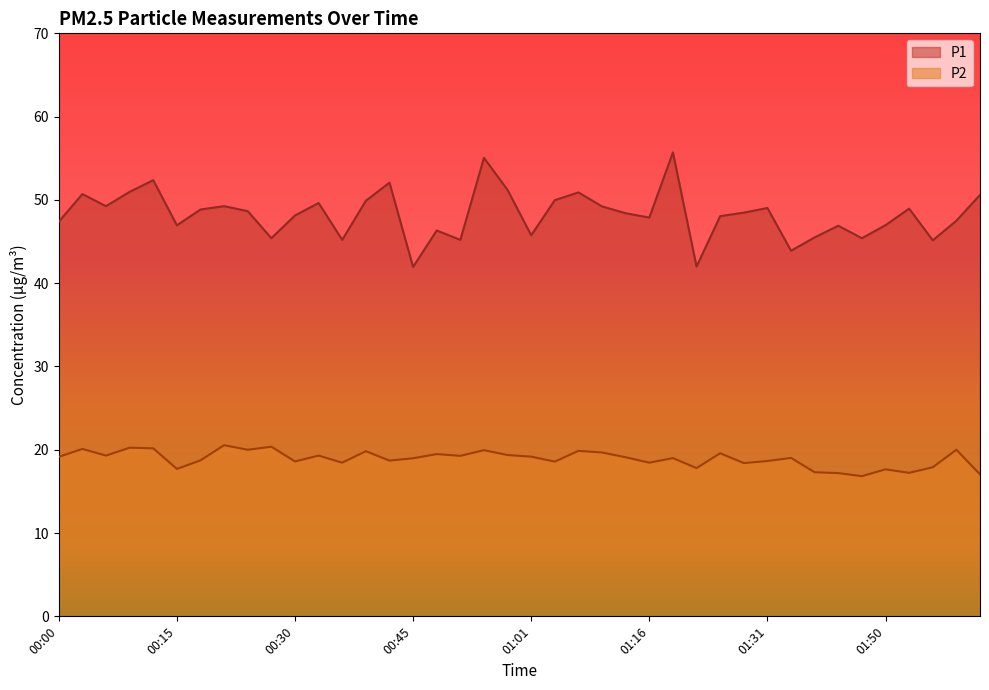

Reading left to right, list all the values displayed in this chart.

P1: 00:00=47.4	00:03=50.7	00:06=49.2	00:09=51.0	00:12=52.4	00:15=47.0	00:18=48.9	00:21=49.2	00:24=48.6	00:27=45.4	00:30=48.1	00:33=49.6	00:36=45.2	00:39=49.9	00:42=52.1	00:45=42.0	00:48=46.3	00:51=45.2	00:54=55.0	00:58=51.2	01:01=45.8	01:04=50.0	01:07=50.9	01:10=49.2	01:13=48.4	01:16=47.9	01:19=55.7	01:22=42.0	01:25=48.0	01:28=48.5	01:31=49.0	01:34=43.9	01:37=45.5	01:40=46.9	01:47=45.4	01:50=47.0	01:53=49.0	01:56=45.1	01:59=47.5	02:02=50.6
P2: 00:00=19.1	00:03=20.1	00:06=19.3	00:09=20.2	00:12=20.2	00:15=17.7	00:18=18.7	00:21=20.6	00:24=20.0	00:27=20.4	00:30=18.6	00:33=19.3	00:36=18.4	00:39=19.8	00:42=18.7	00:45=19.0	00:48=19.5	00:51=19.3	00:54=19.9	00:58=19.4	01:01=19.2	01:04=18.6	01:07=19.9	01:10=19.7	01:13=19.1	01:16=18.4	01:19=19.0	01:22=17.8	01:25=19.6	01:28=18.4	01:31=18.6	01:34=19.0	01:37=17.3	01:40=17.2	01:47=16.8	01:50=17.6	01:53=17.2	01:56=17.9	01:59=20.0	02:02=17.1